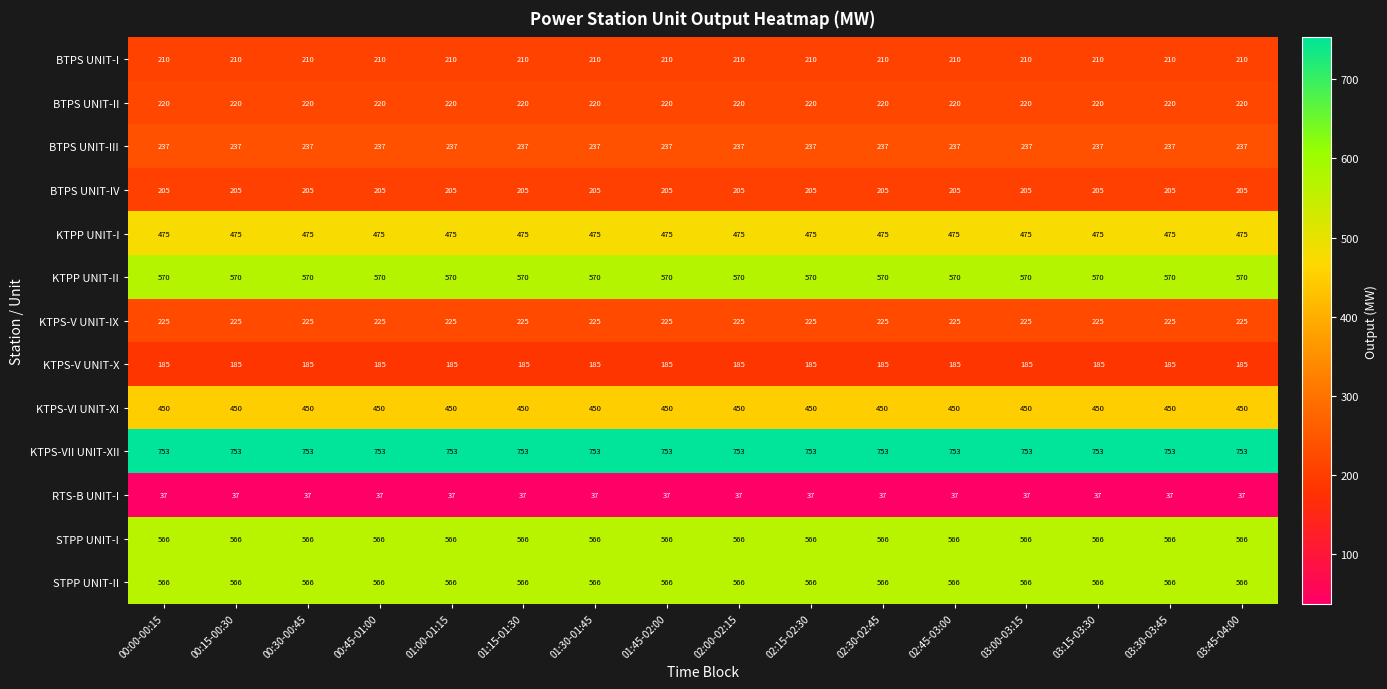

Which series has the largest total across all categories?

KTPS-VII UNIT-XII